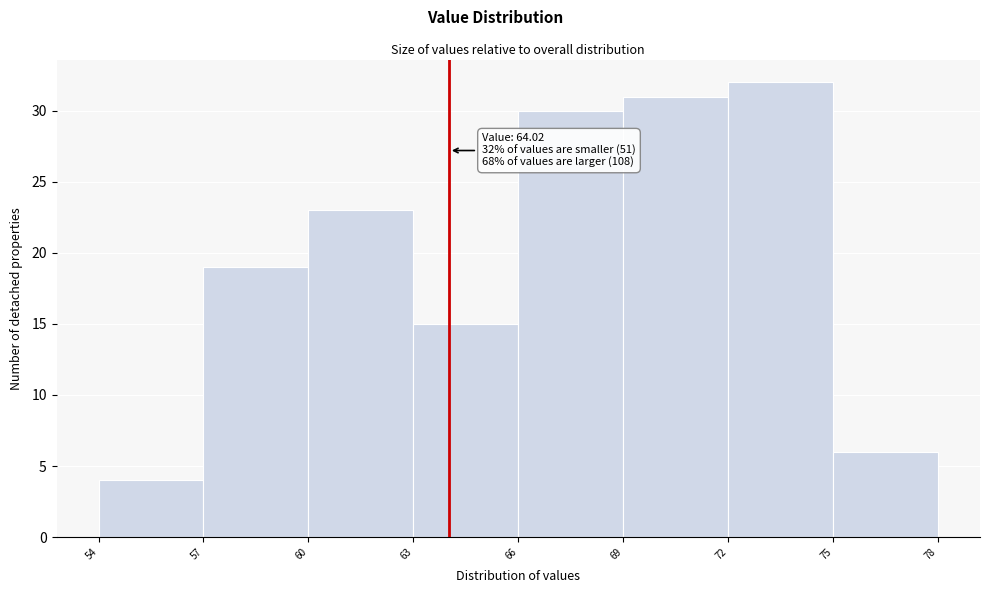

Which range on the x-axis has the tallest bar?

72 to 75